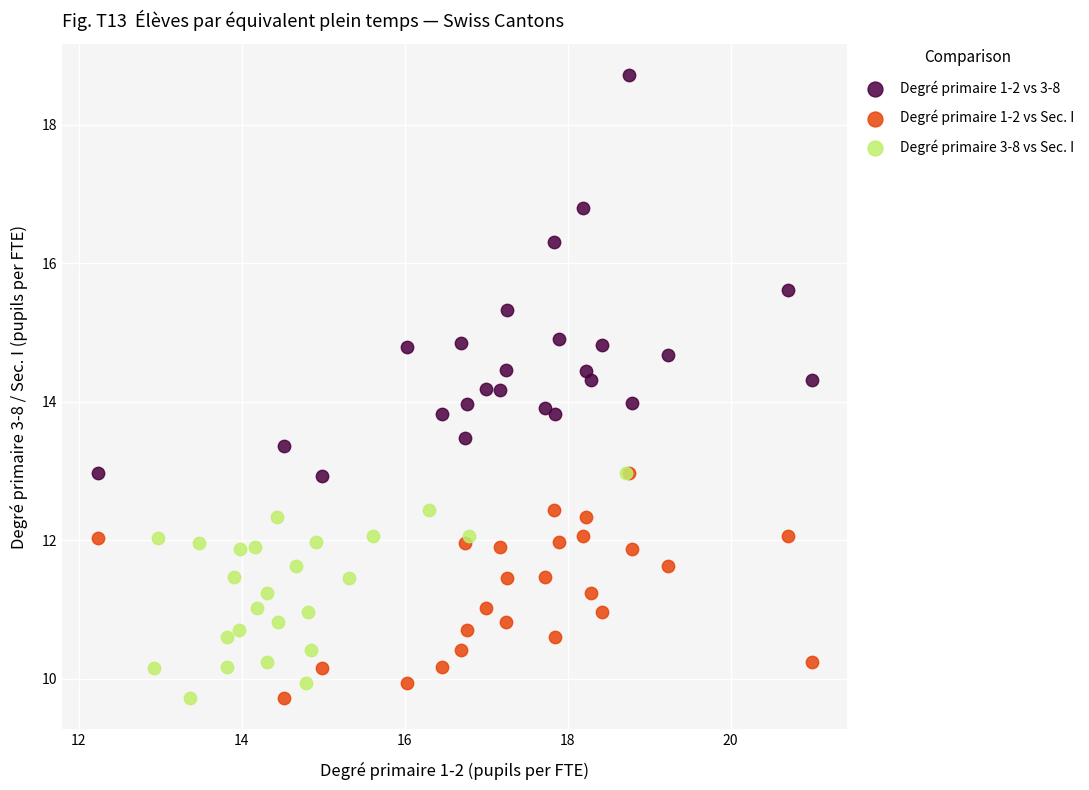

Which series contains the highest Y value?

Degré primaire 1-2 vs 3-8